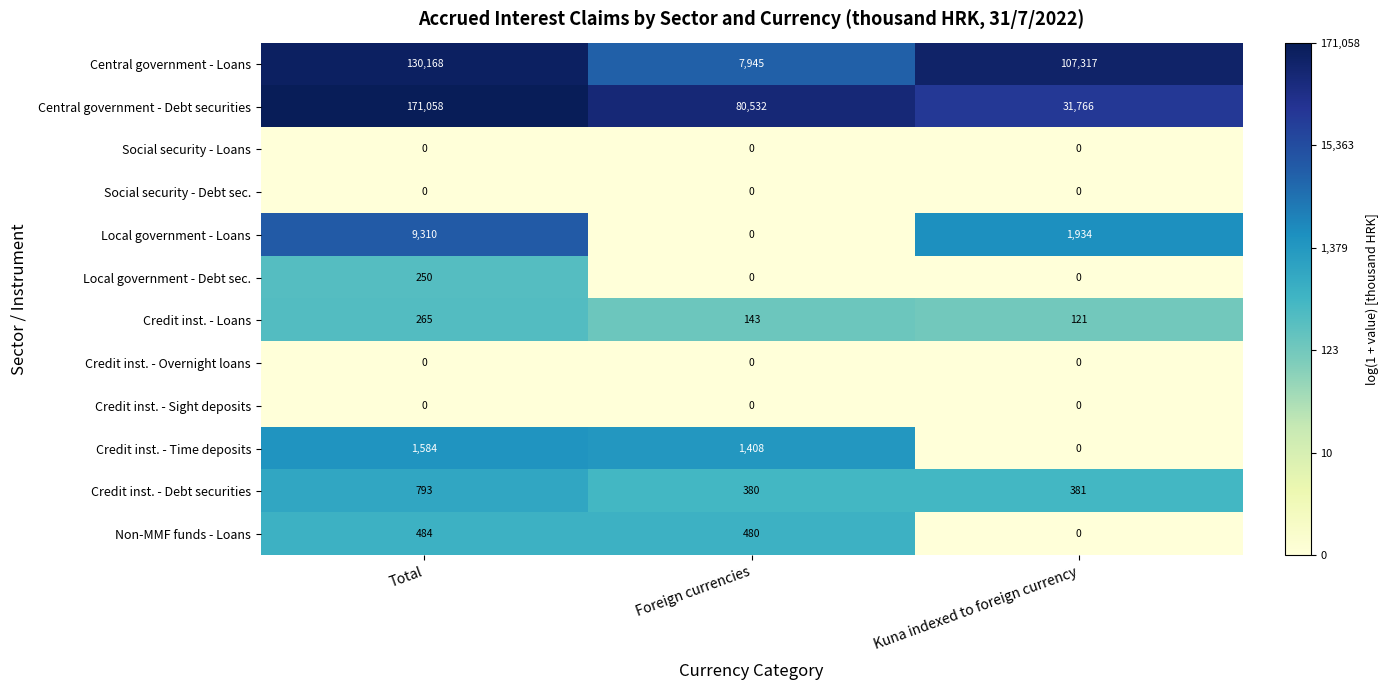

Count the Credit inst. - Loans values in the range 121 to 265.

3